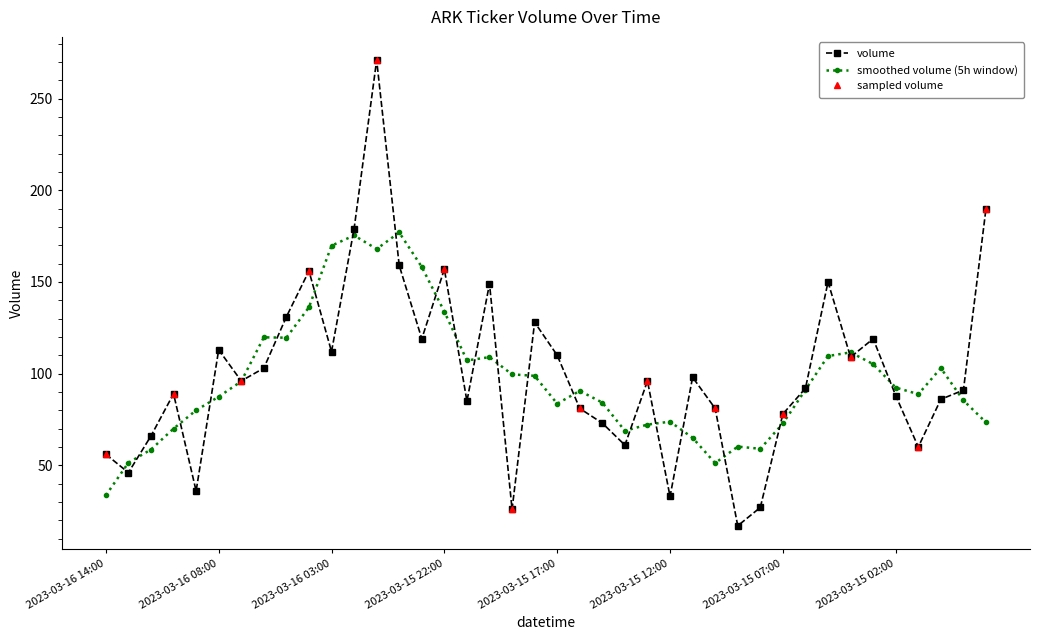

What is the difference between the maximum and minimum values?

254